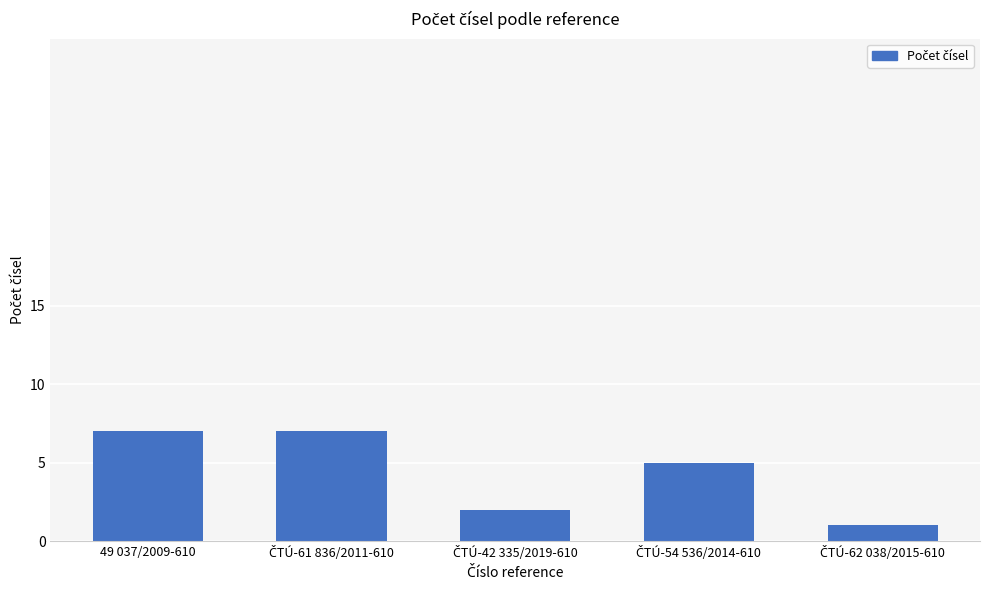

What is the maximum value shown in the chart?

7